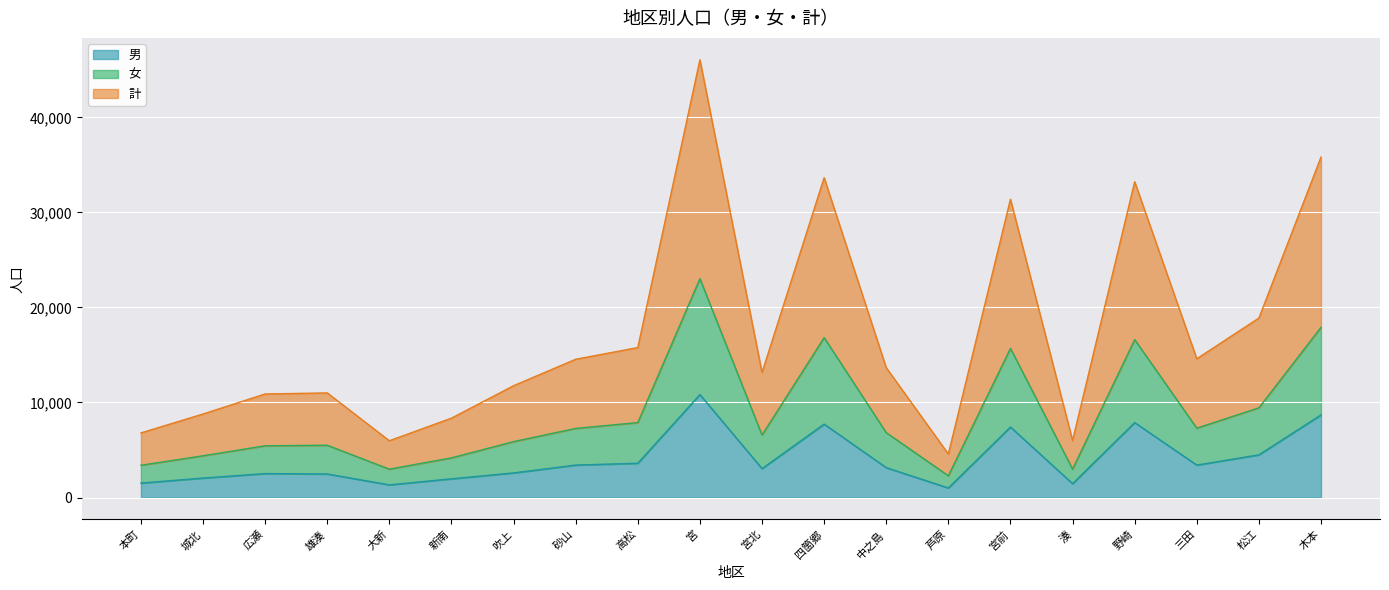

Which series has the largest total across all categories?

計